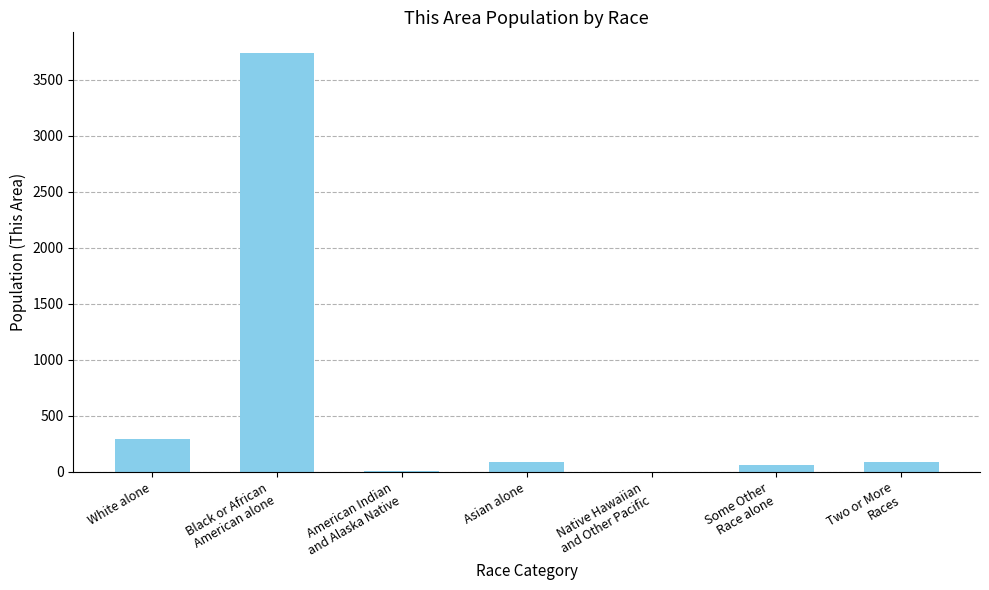

What is the greatest value displayed?

3736